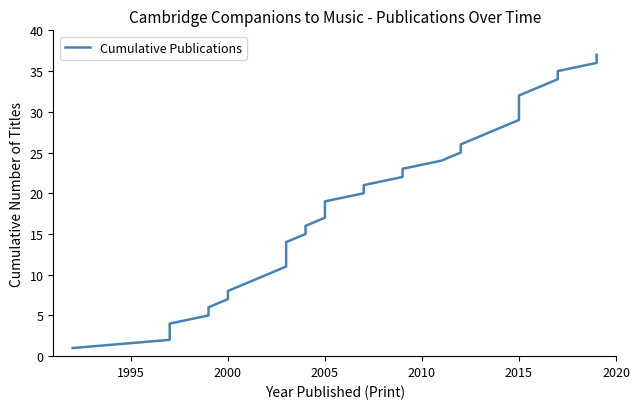

Reading left to right, what are all the values shown in this chart?

1	2	3	4	5	6	7	8	9	10	11	12	13	14	15	16	17	18	19	20	21	22	23	24	25	26	27	28	29	30	31	32	33	34	35	36	37